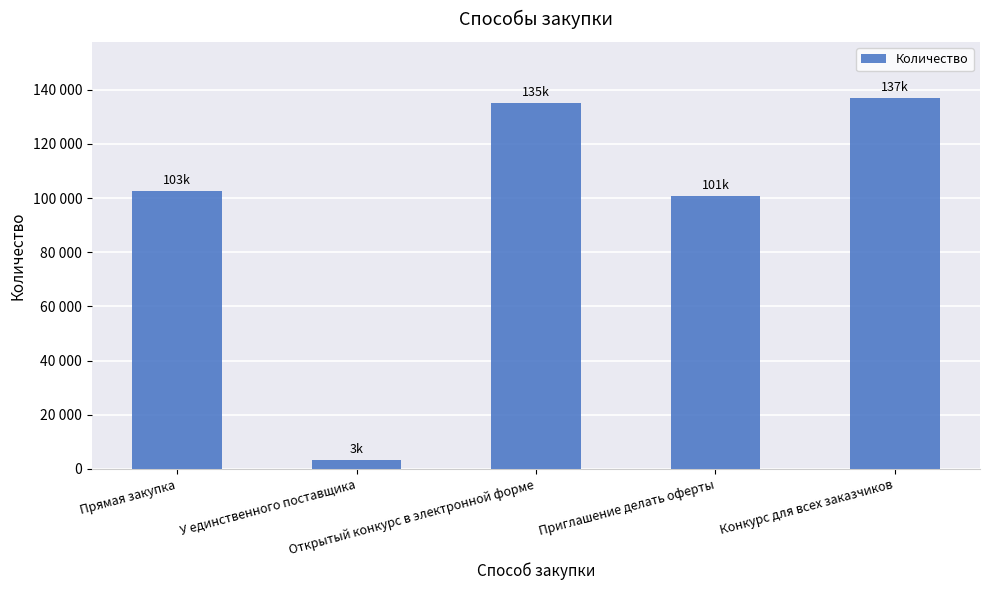

Reading right to left, transcribe all the data shown in this chart.

Конкурс для всех заказчиков=137125	Приглашение делать оферты=100752	Открытый конкурс в электронной форме=135285	У единственного поставщика=3363	Прямая закупка=102763